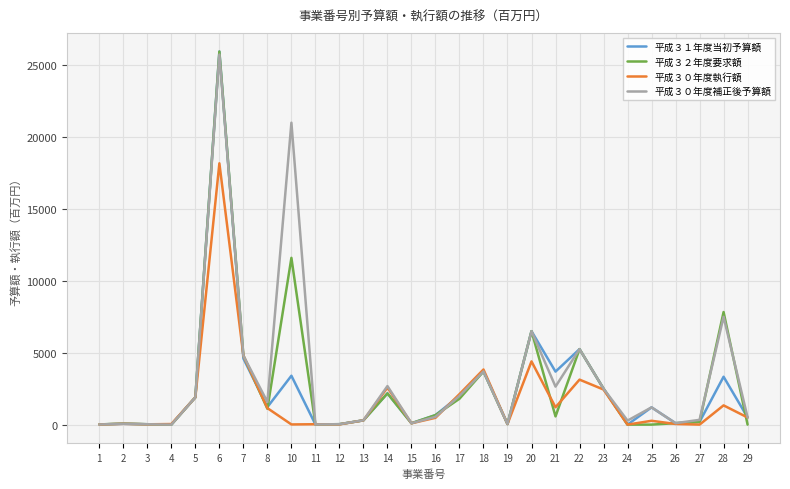

At which category is the sum across all series the highest?

6